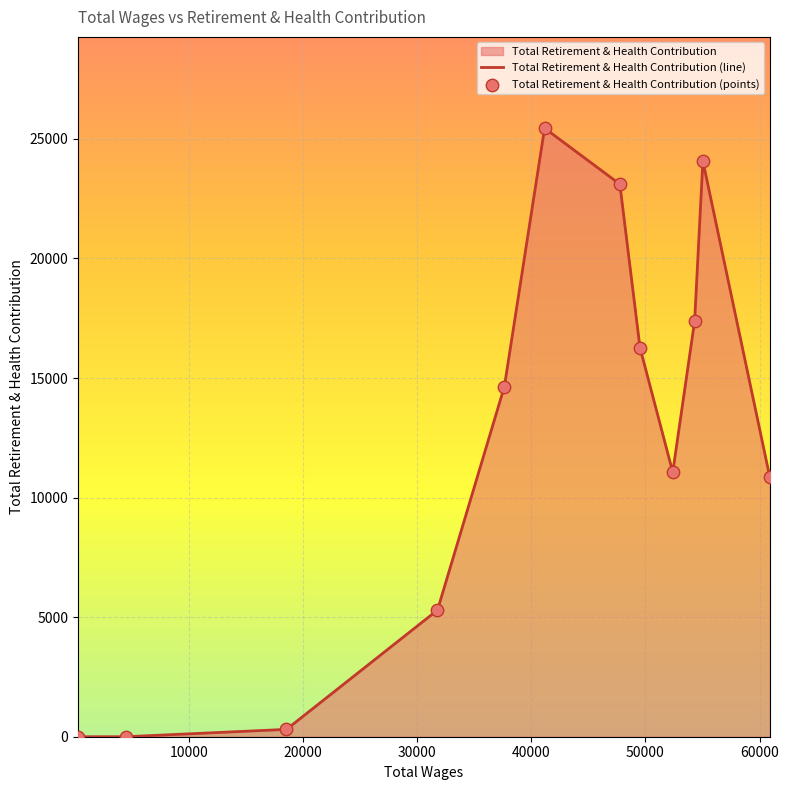

Which series has the widest spread of Y values?

Total Retirement & Health Contribution (line)